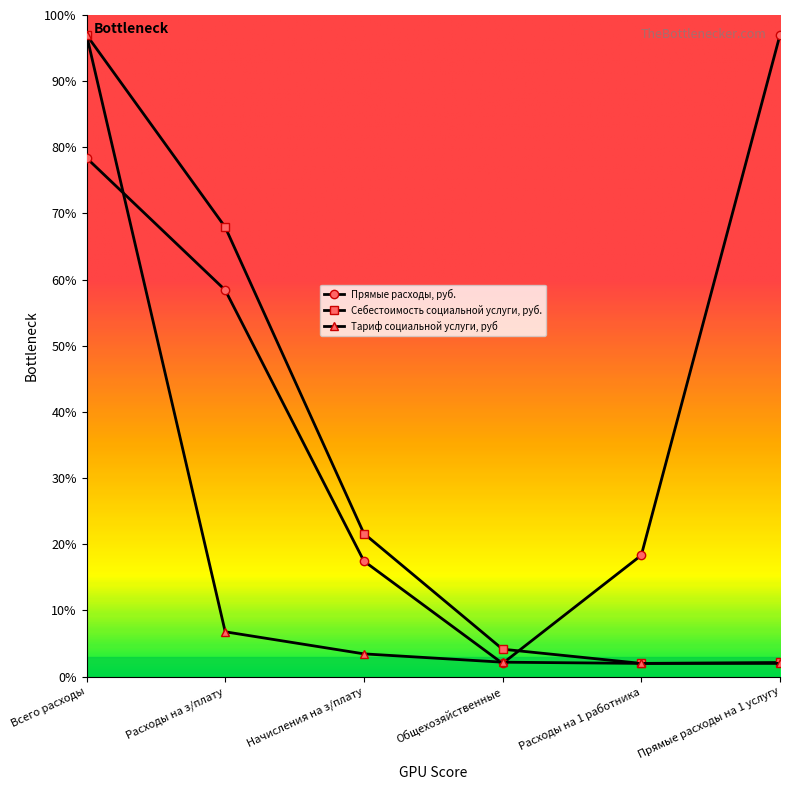

Rank the series by their average value, from lowest to highest.

Тариф социальной услуги, руб, Себестоимость социальной услуги, руб., Прямые расходы, руб.